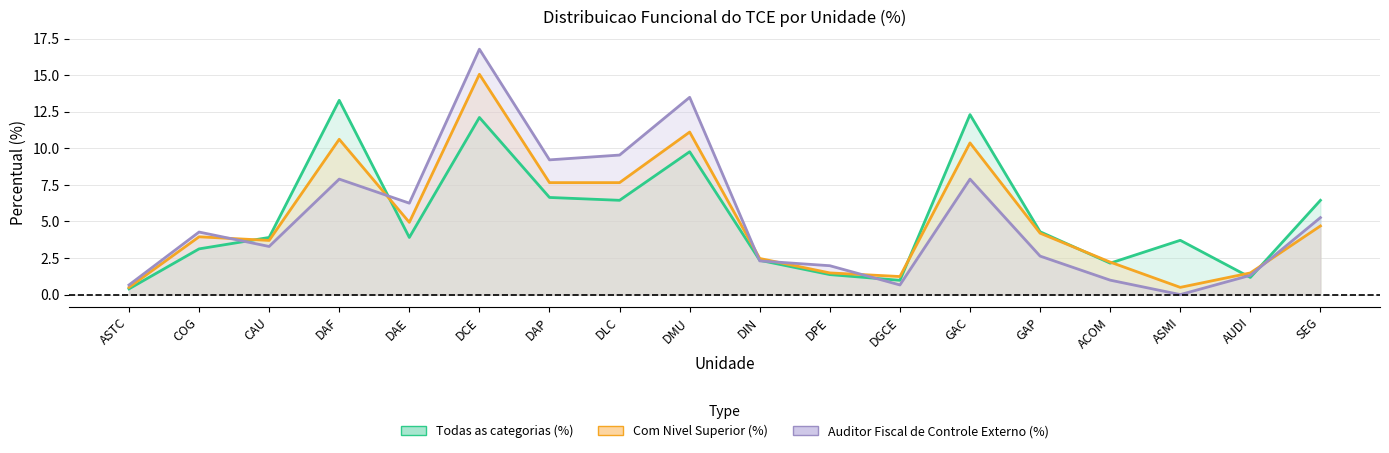

Which series changed the most between ASTC and DPE?

Auditor Fiscal de Controle Externo (%)